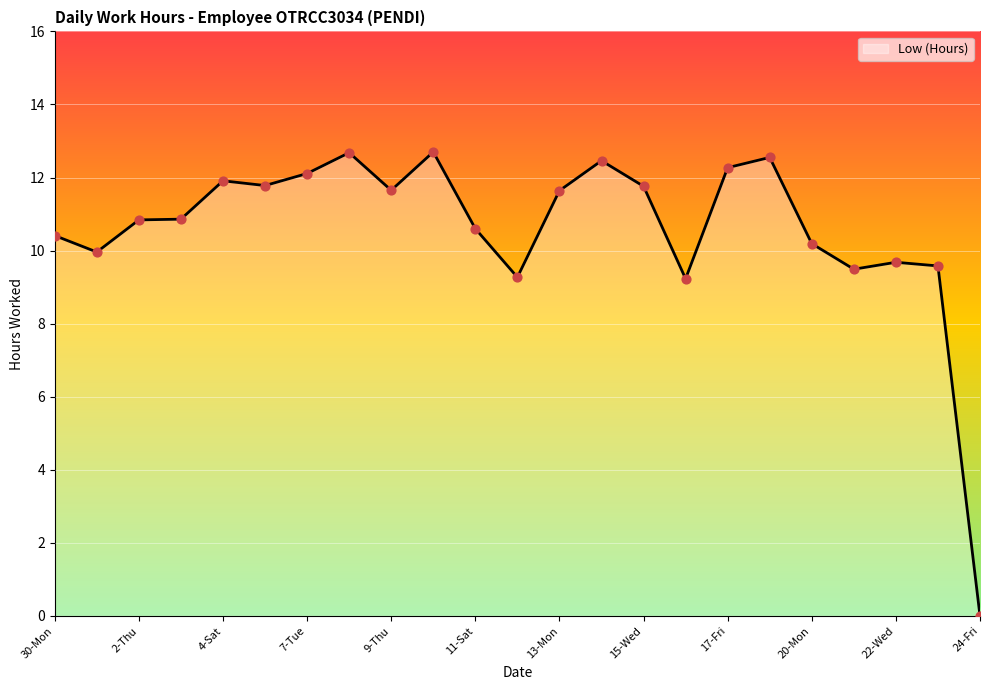

What is the difference between the maximum and minimum values?

12.7